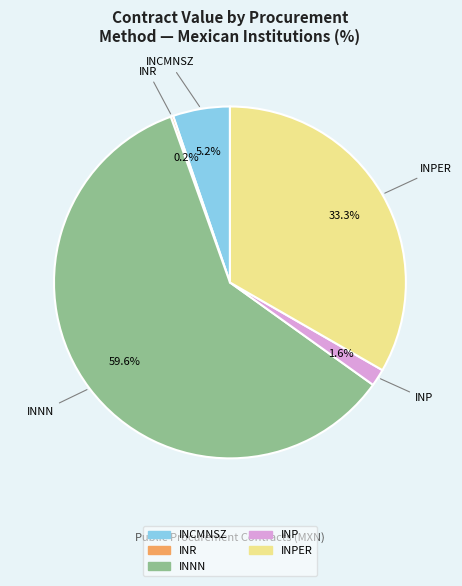

Is there a majority slice in this chart?

Yes